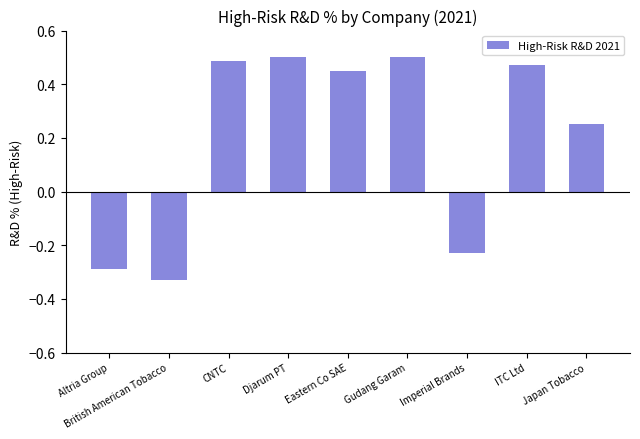

The chart shows a value of -0.5 at Altria Group. True or false?

False